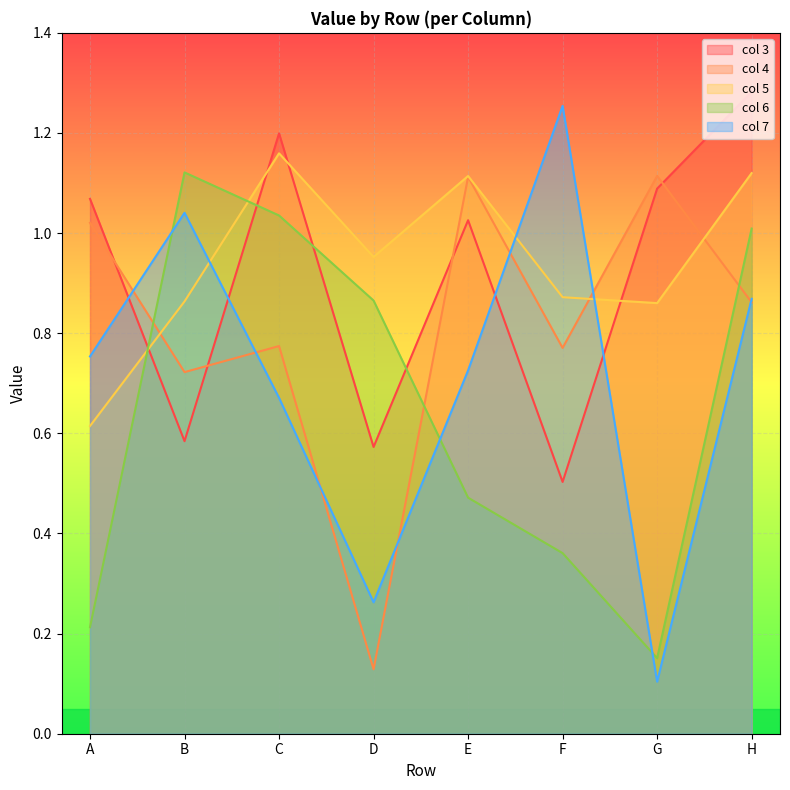

Count the number of categories in the chart.

8